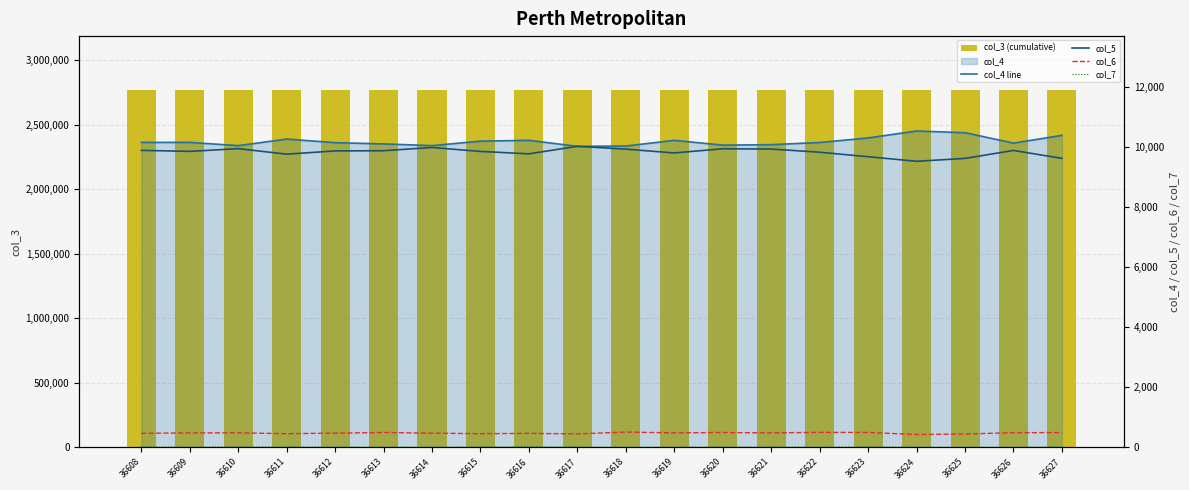

At which category is the sum across all series the highest?

36625